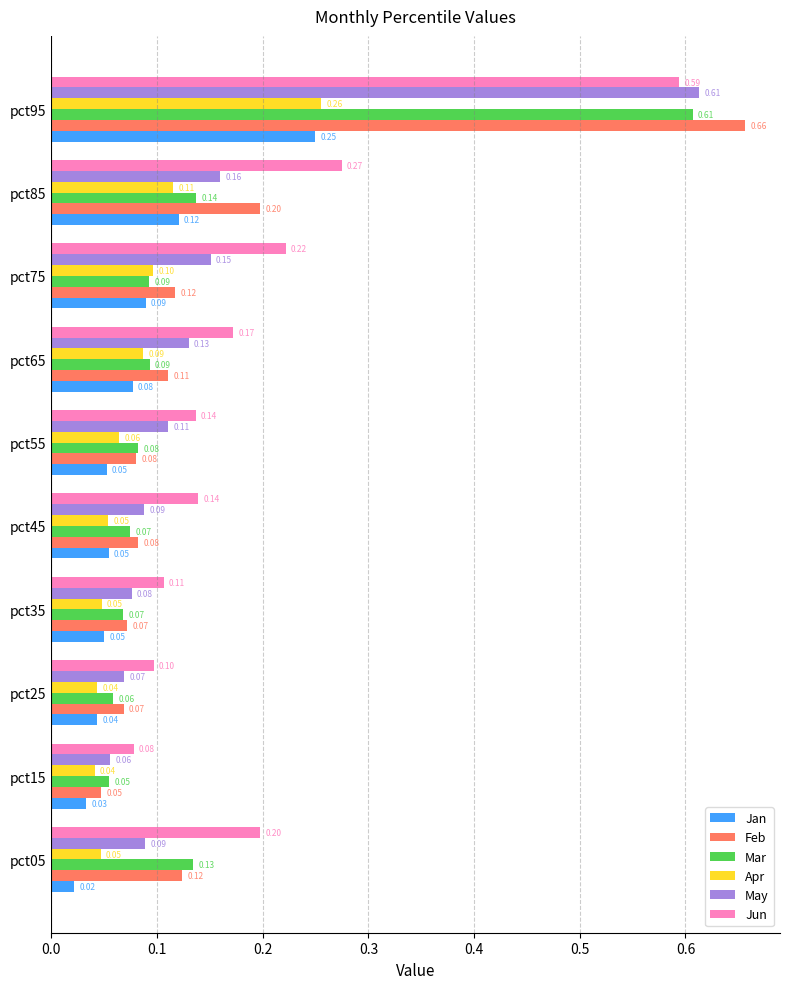

Is the value of Apr at pct25 greater than the value of May at pct05?

No